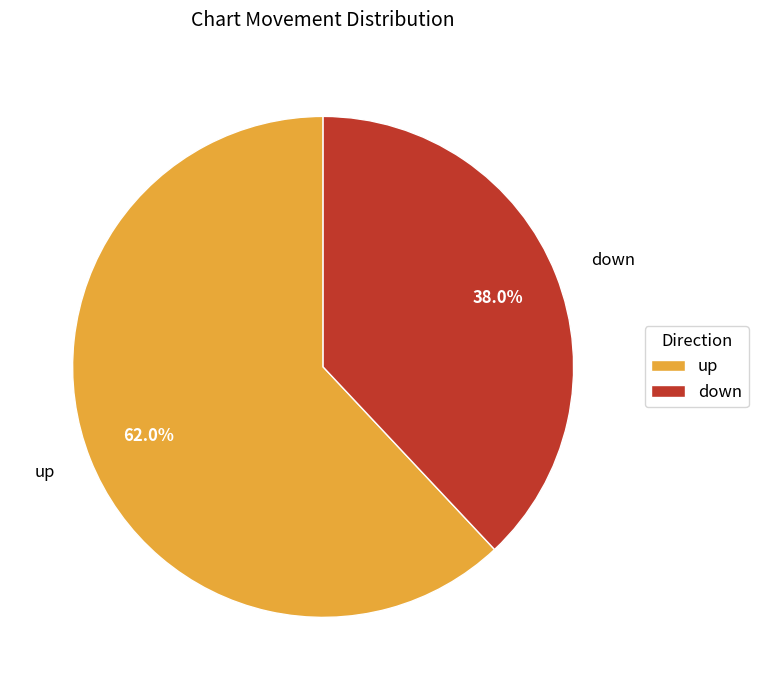

Which category has the smallest portion of the pie?

down